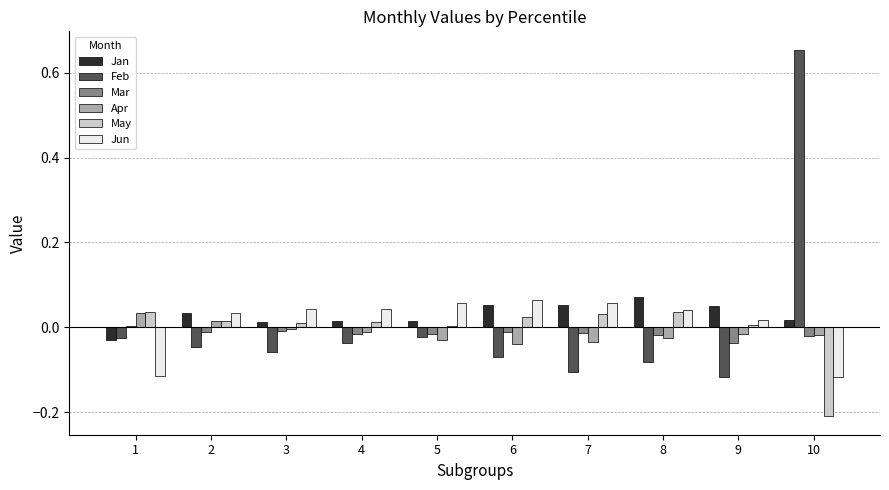

Does the chart contain stacked bars?

No